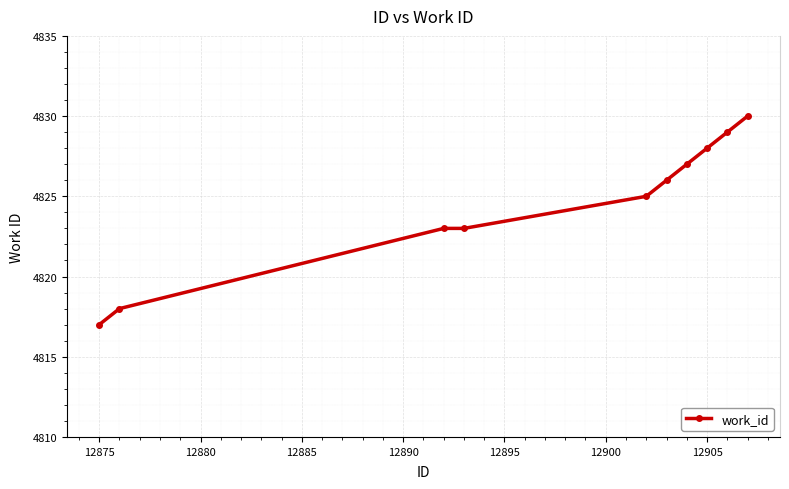

What is the smallest value displayed?

4817